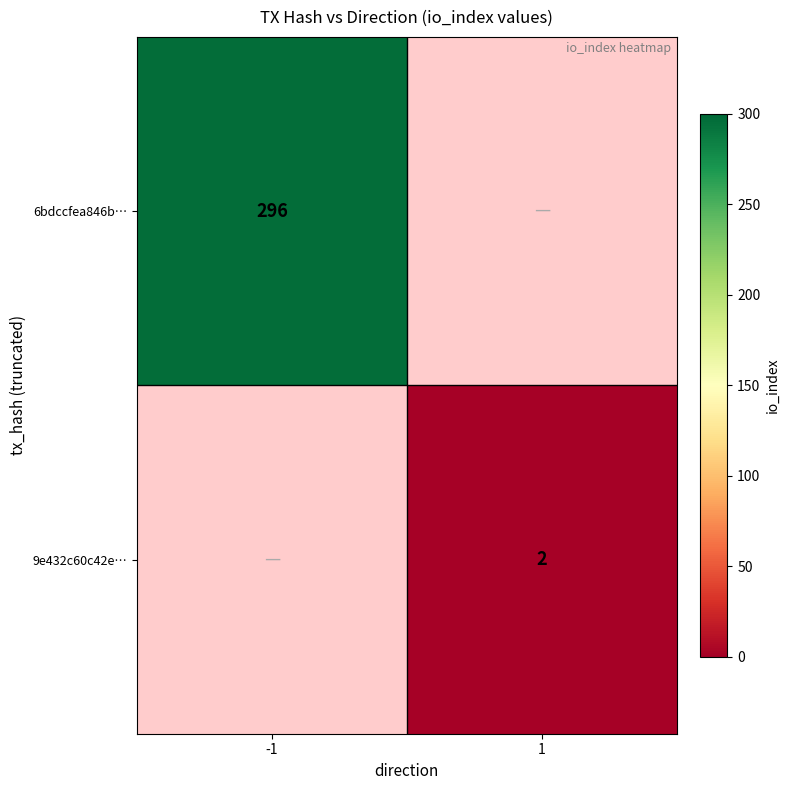

True or false: 6bdccfea846b… has a value of 296 at -1.

True